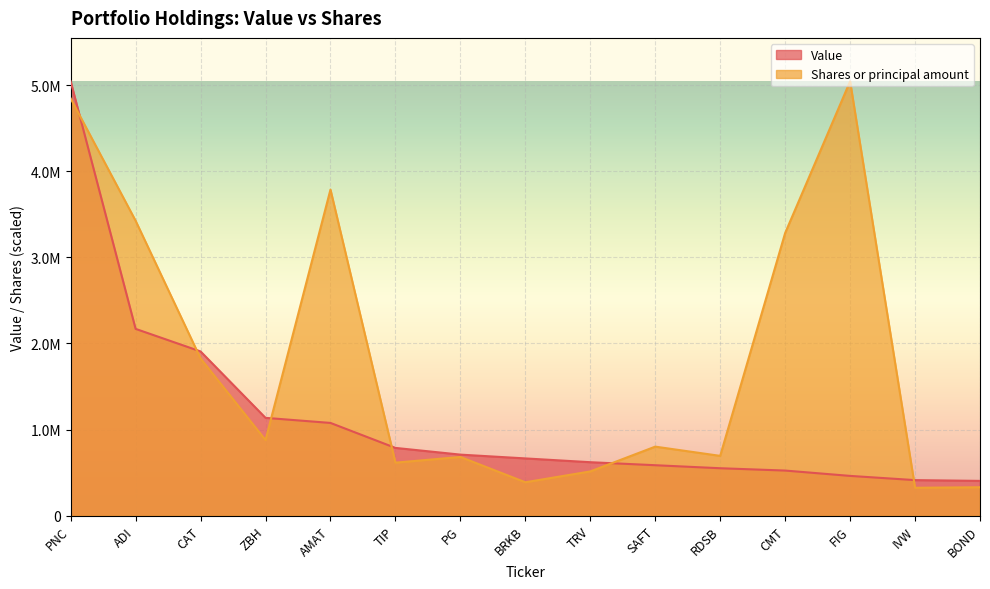

How many categories are shown in the chart?

15